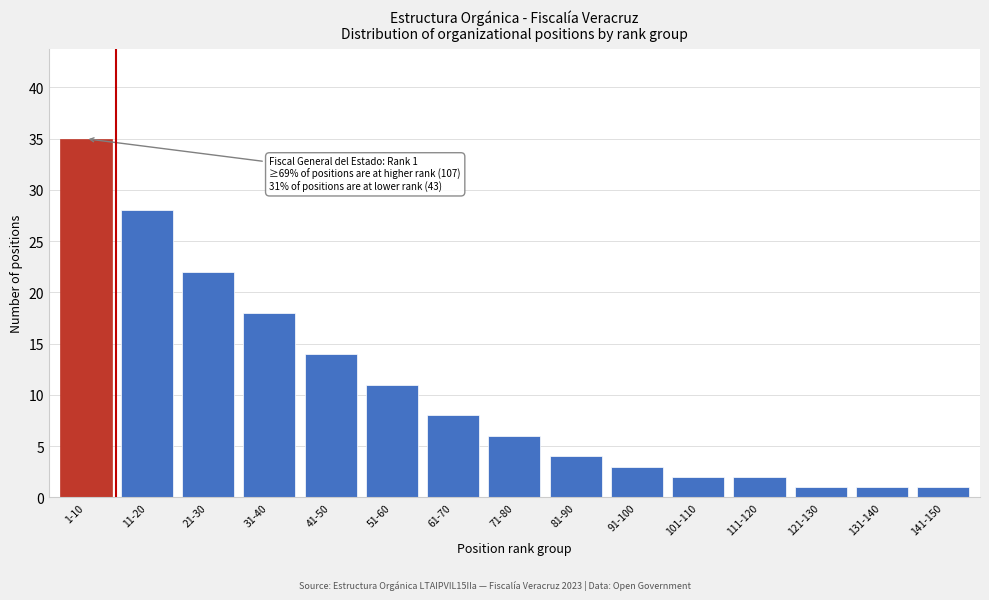

Reading left to right, list all the values displayed in this chart.

1-10=35	11-20=28	21-30=22	31-40=18	41-50=14	51-60=11	61-70=8	71-80=6	81-90=4	91-100=3	101-110=2	111-120=2	121-130=1	131-140=1	141-150=1